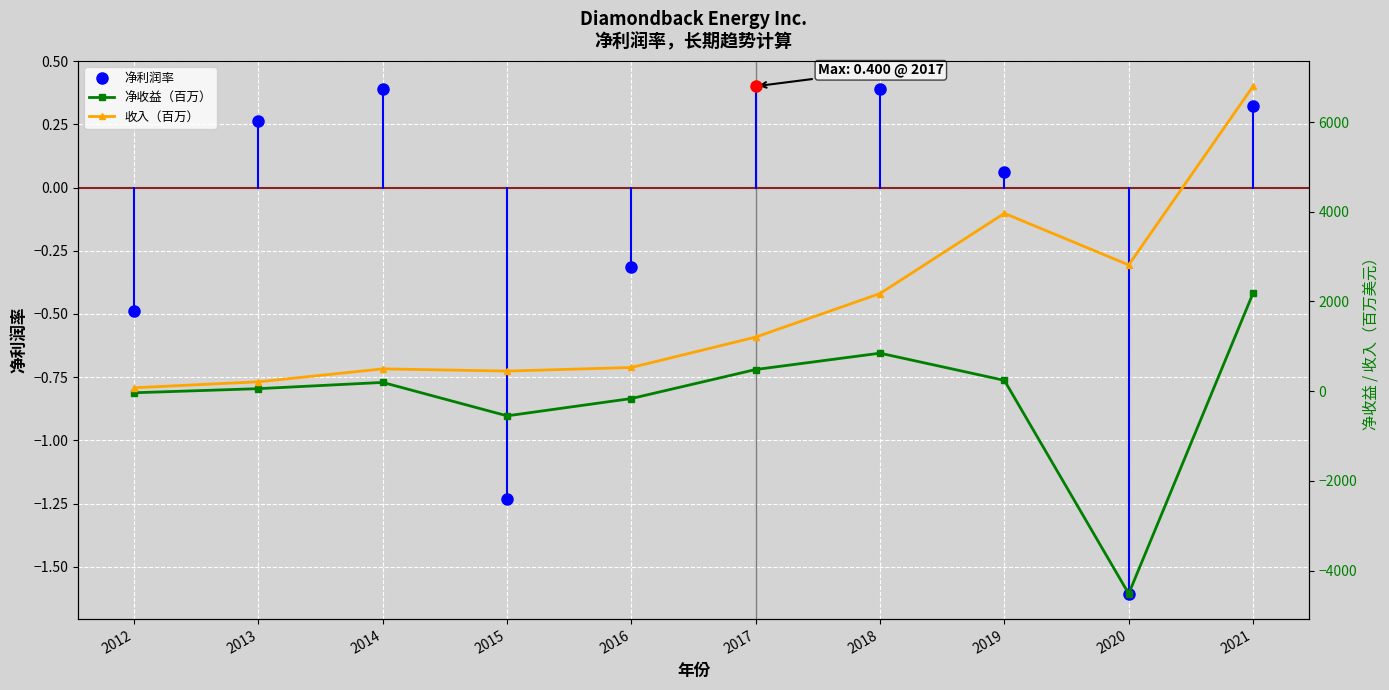

What is the spread (max minus min) of values at 2018?

1330